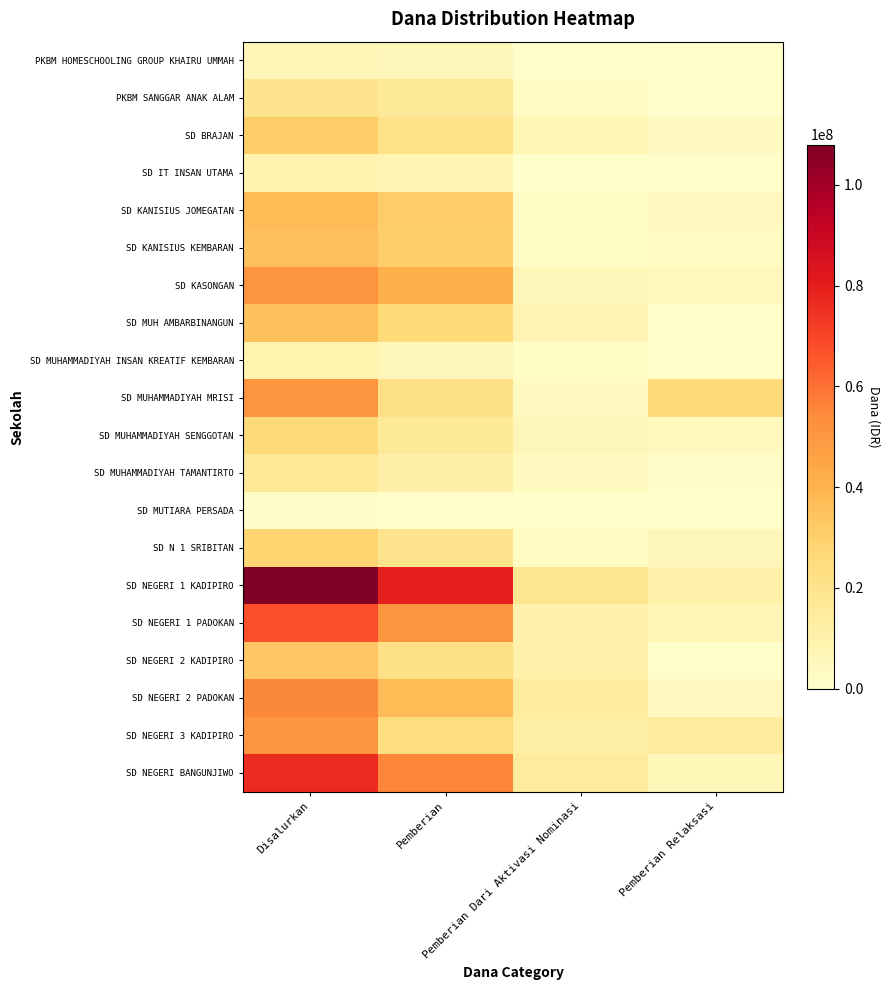

List the series in order of their peak value, lowest first.

SD MUTIARA PERSADA, PKBM HOMESCHOOLING GROUP KHAIRU UMMAH, SD MUHAMMADIYAH INSAN KREATIF KEMBARAN, SD IT INSAN UTAMA, SD MUHAMMADIYAH TAMANTIRTO, PKBM SANGGAR ANAK ALAM, SD MUHAMMADIYAH SENGGOTAN, SD N 1 SRIBITAN, SD BRAJAN, SD NEGERI 2 KADIPIRO, SD MUH AMBARBINANGUN, SD KANISIUS KEMBARAN, SD KANISIUS JOMEGATAN, SD MUHAMMADIYAH MRISI, SD KASONGAN, SD NEGERI 3 KADIPIRO, SD NEGERI 2 PADOKAN, SD NEGERI 1 PADOKAN, SD NEGERI BANGUNJIWO, SD NEGERI 1 KADIPIRO